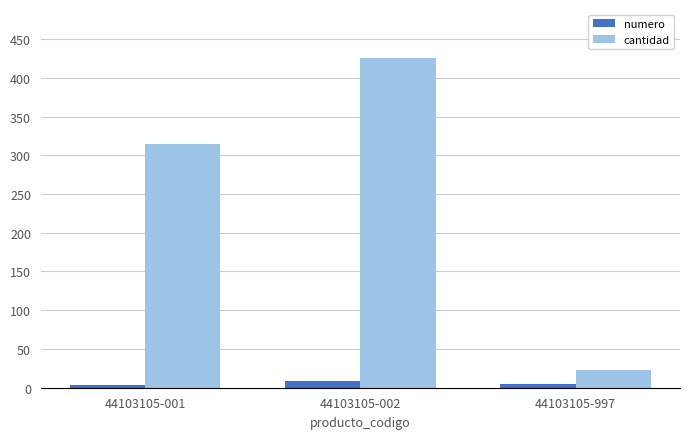

How many data points in cantidad are less than 315?

1